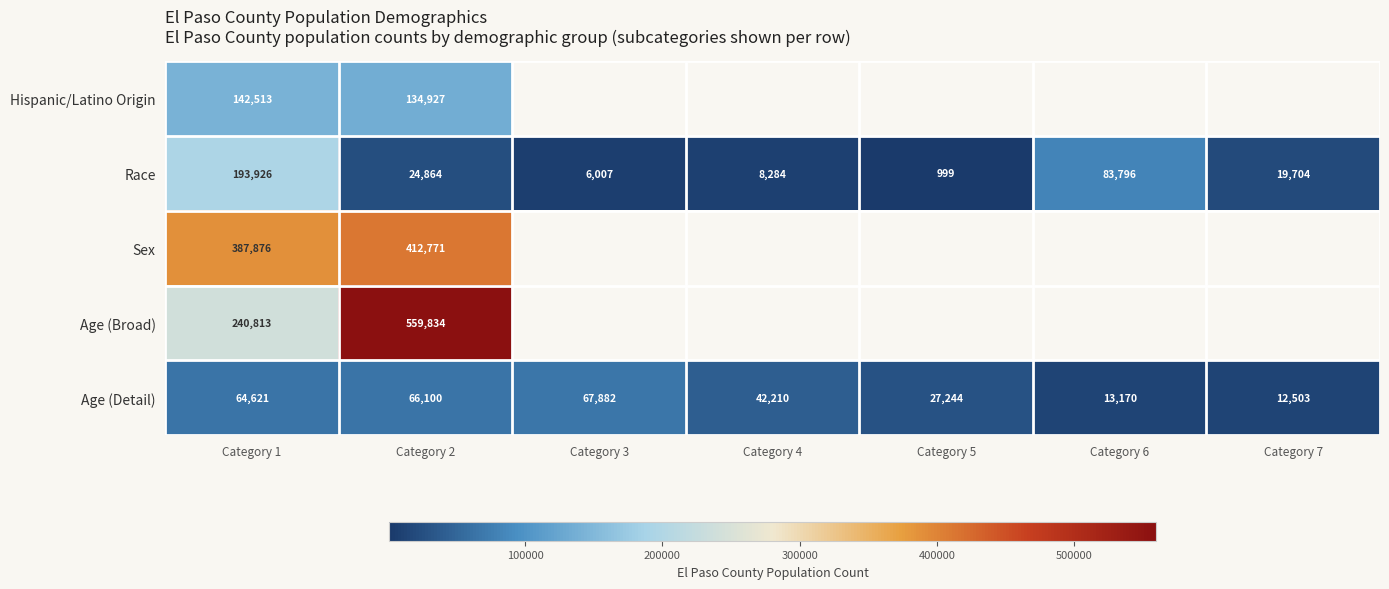

What is the difference between the Age (Detail) values at Category 7 and Category 6?

667